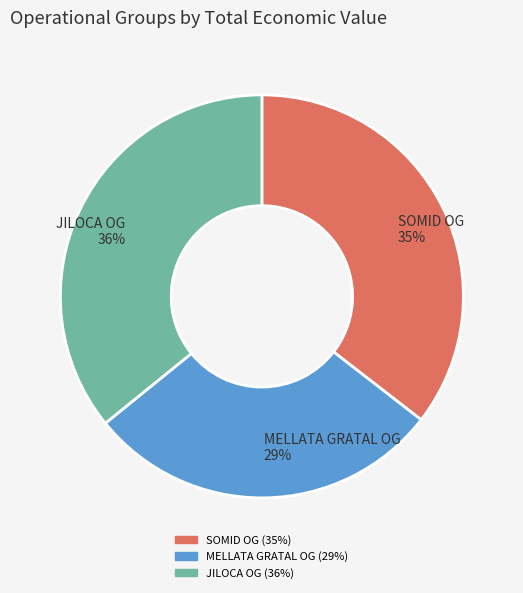

What is the smallest slice in the pie chart?

MELLATA GRATAL OG